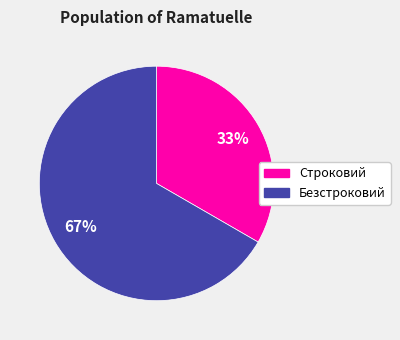

Which category accounts for the majority?

Безстроковий